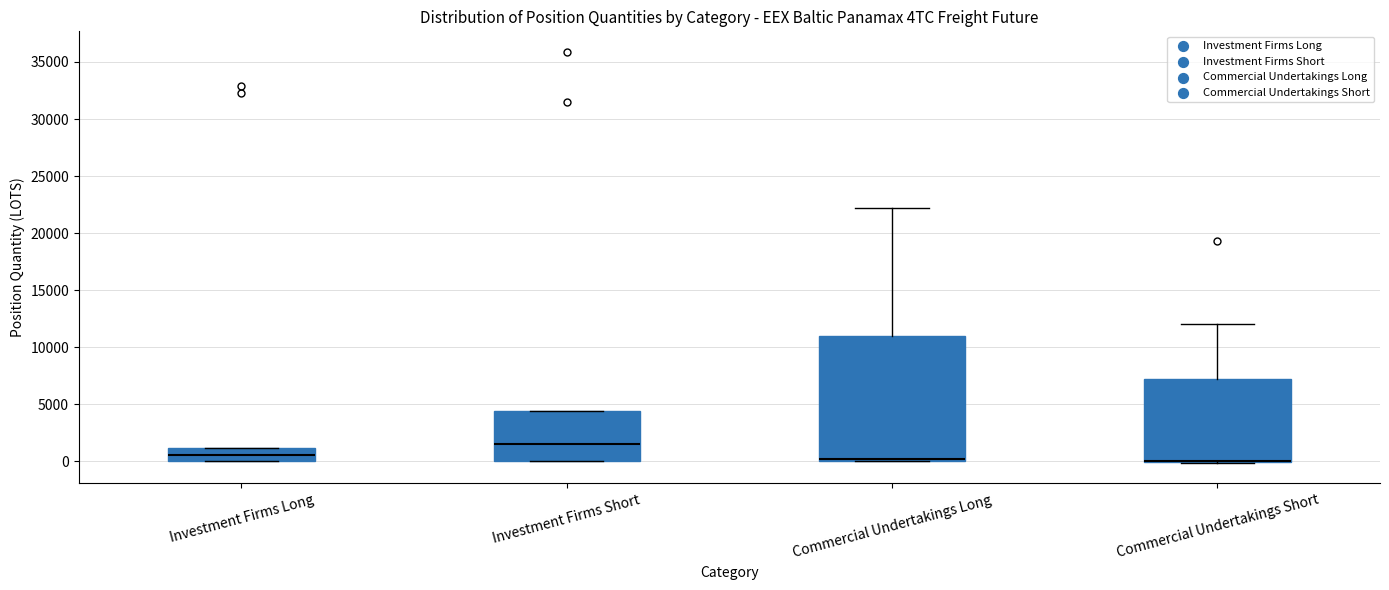

Reading left to right, transcribe this box plot: for each box, give where its median line is, the range the box spans, and where its two whiskers end, as read against the y-axis. The values are not printed on the chart, so give them approximately, as read against the axis.

Investment Firms Long: median 500, box 0 to 1000, whiskers 0 to 1000
Investment Firms Short: median 1500, box 0 to 4500, whiskers 0 to 4500
Commercial Undertakings Long: median 0 (just above the box's lower edge), box 0 to 11000, whiskers 0 to 22000
Commercial Undertakings Short: median 0 (drawn on the box's lower edge), box 0 to 7500, whiskers 0 to 12000